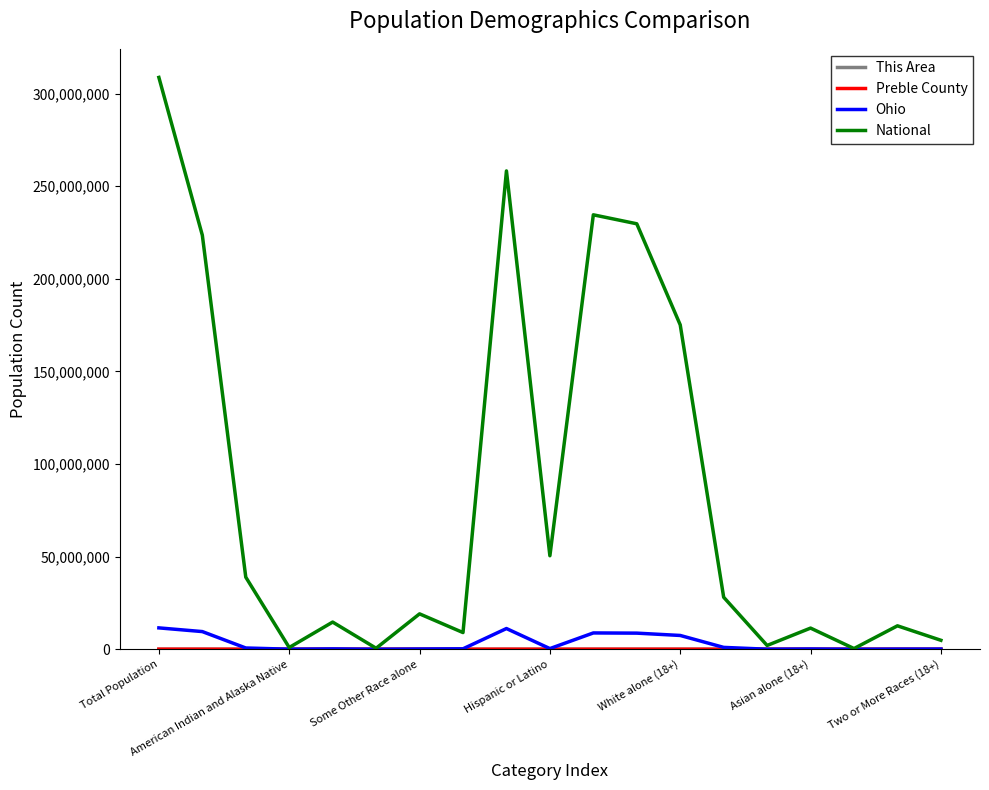

What is the maximum value shown in the chart?

308745538